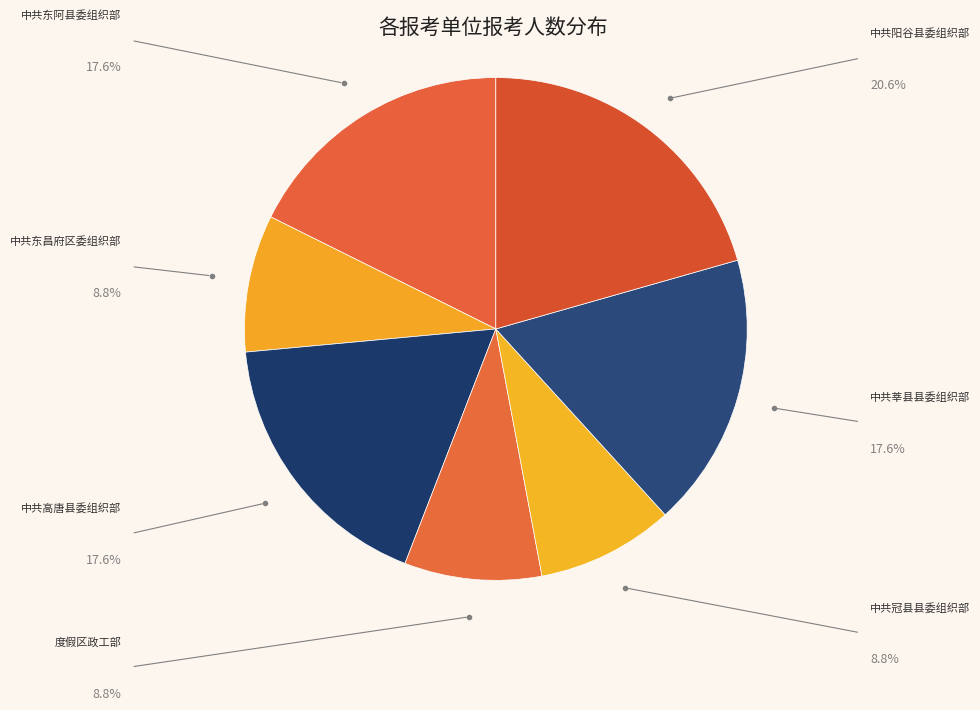

Which category has the biggest portion of the pie?

中共阳谷县委组织部